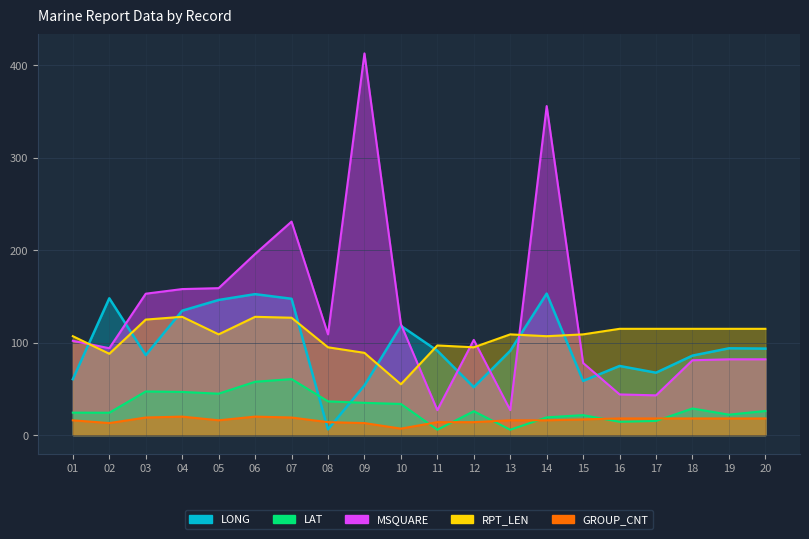

What is the value of the LONG point at the 20th from the left?

93.6